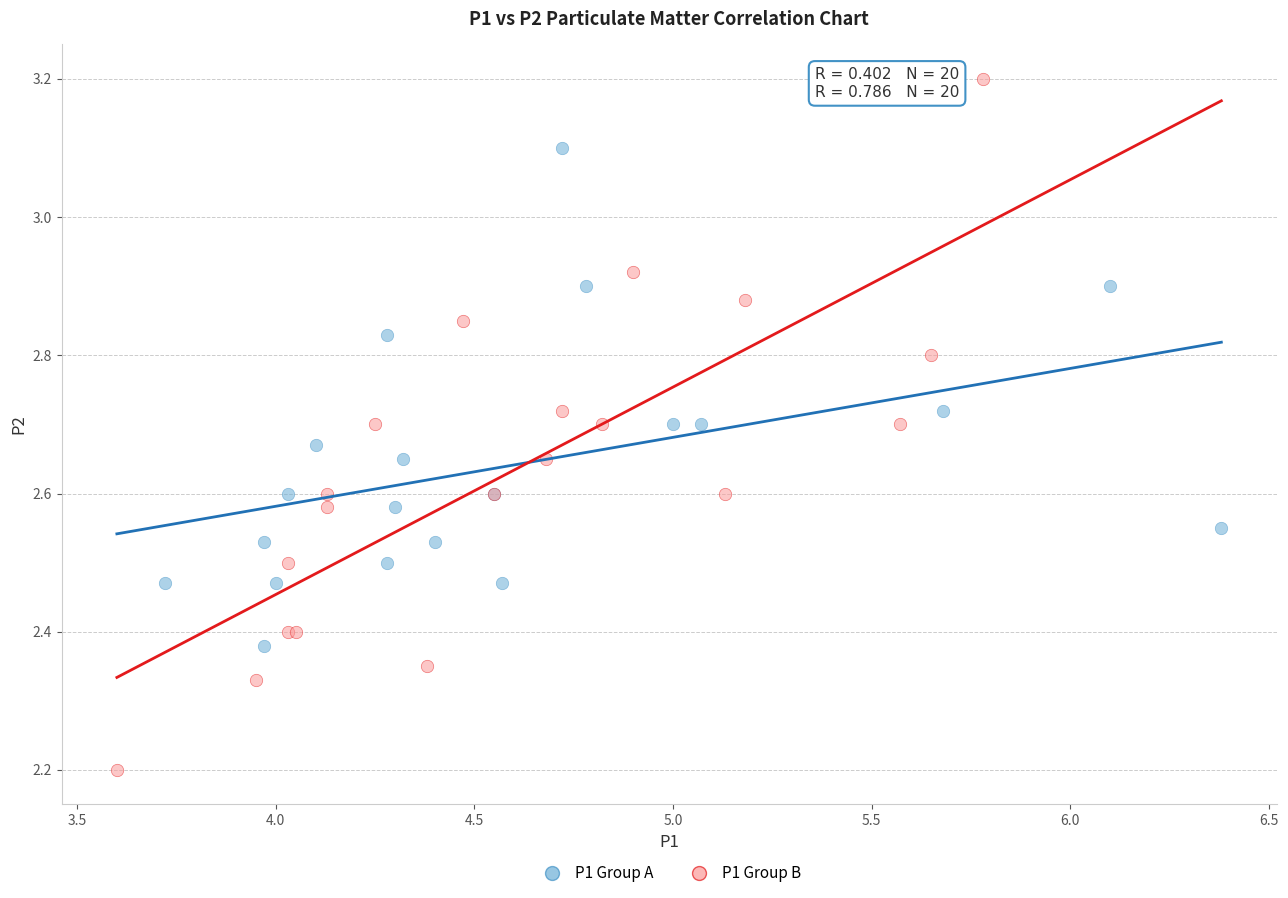

Which series contains the lowest Y value?

P1 Group B